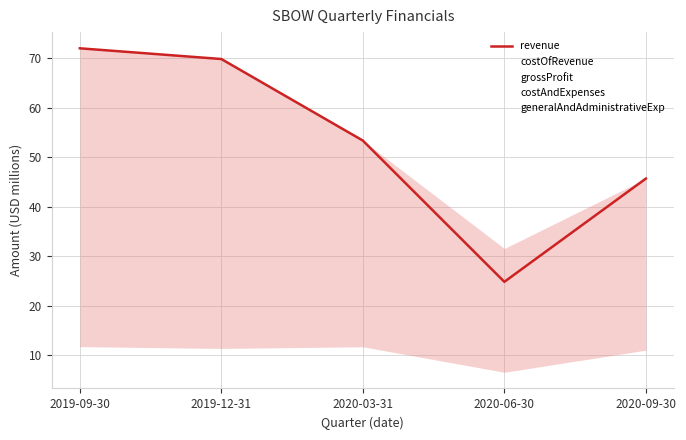

Rank the series at 2019-09-30 from highest to lowest value.

revenue, costAndExpenses, grossProfit, costOfRevenue, generalAndAdministrativeExp